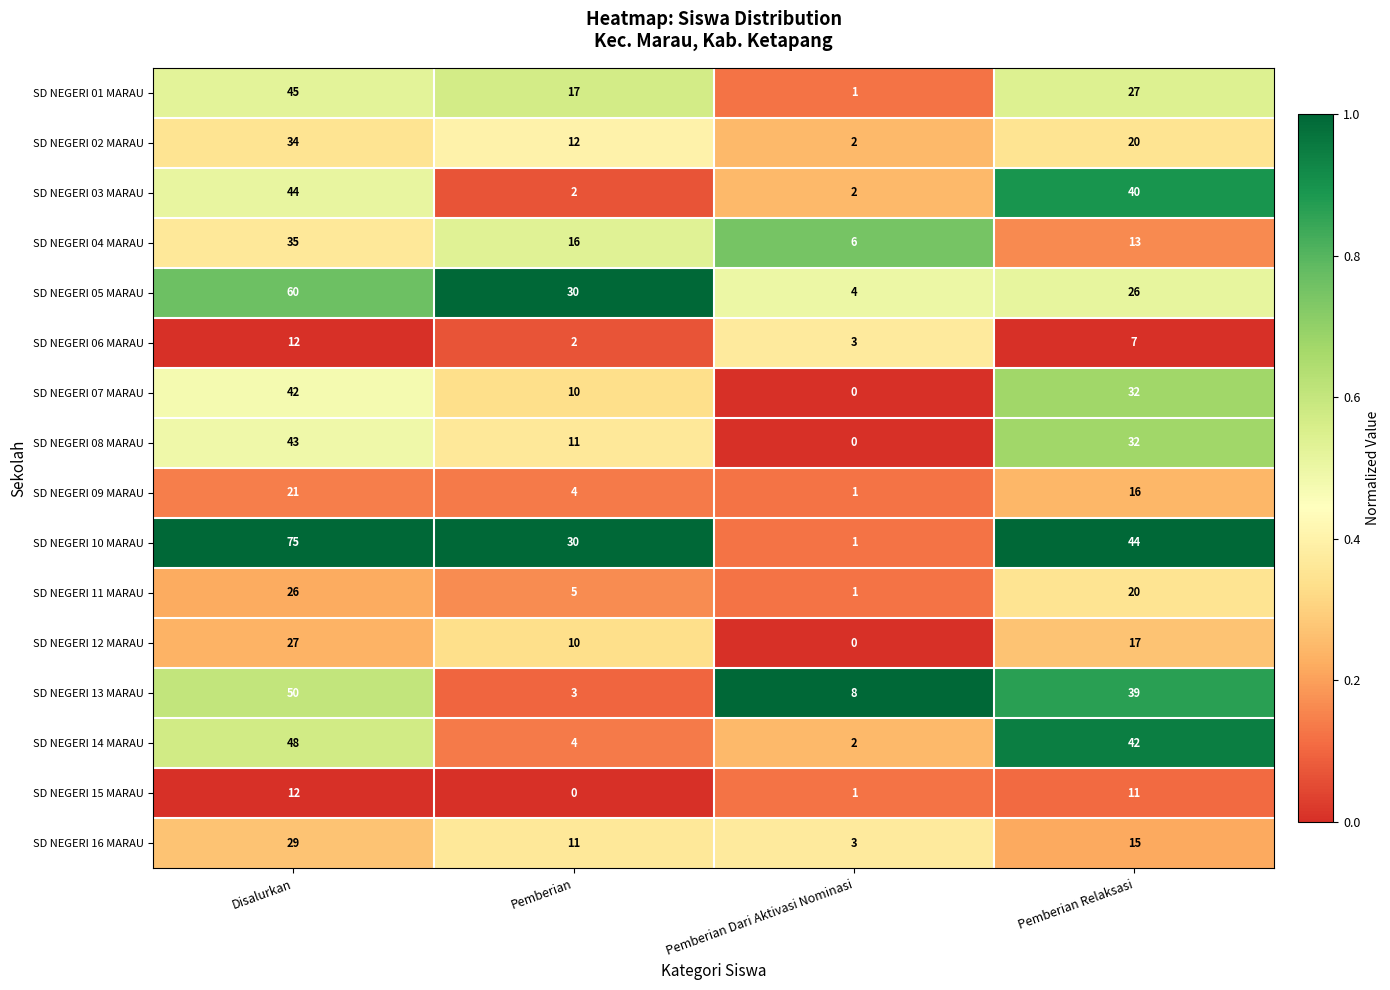

At which category is the sum across all series the highest?

Disalurkan